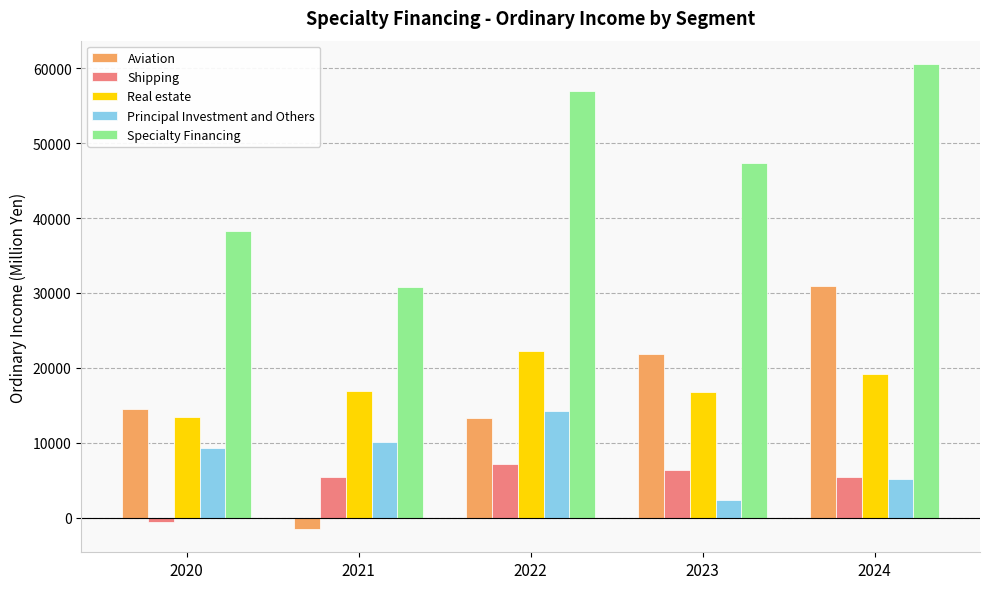

How many values in Aviation are above zero?

4